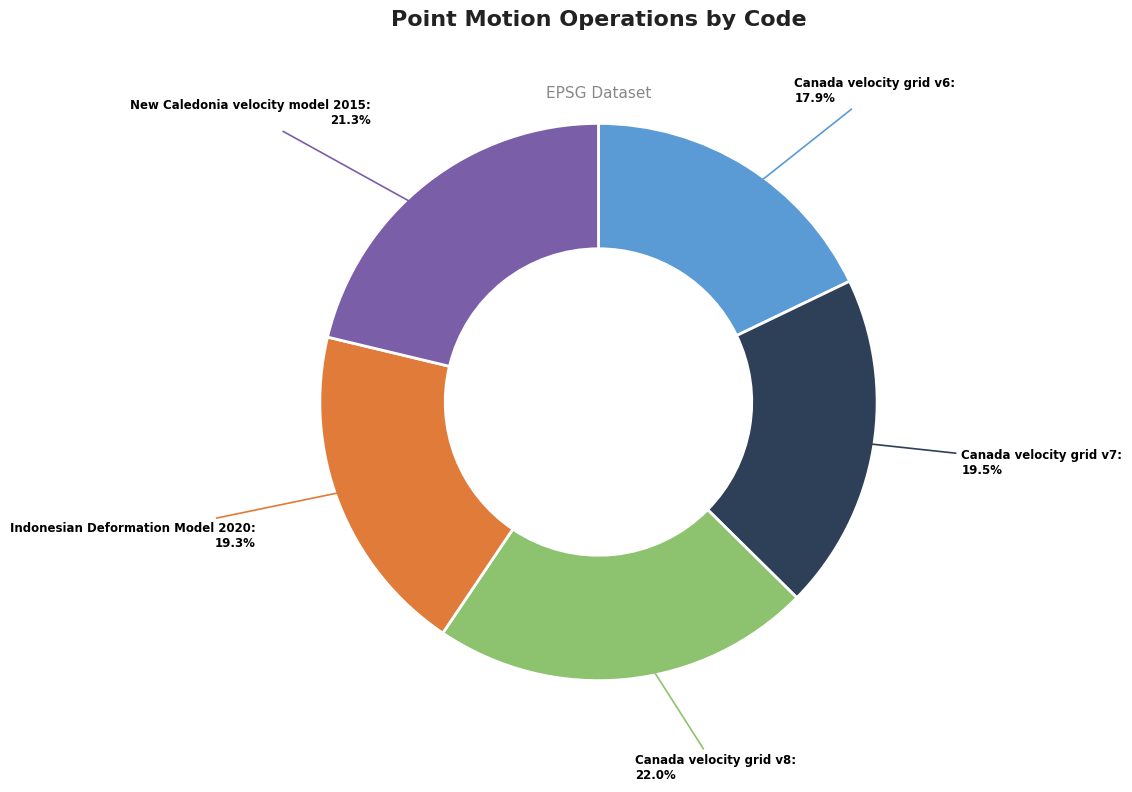

Approximately how many times larger is the value at Indonesian Deformation Model 2020 compared to Canada velocity grid v7?

1.0